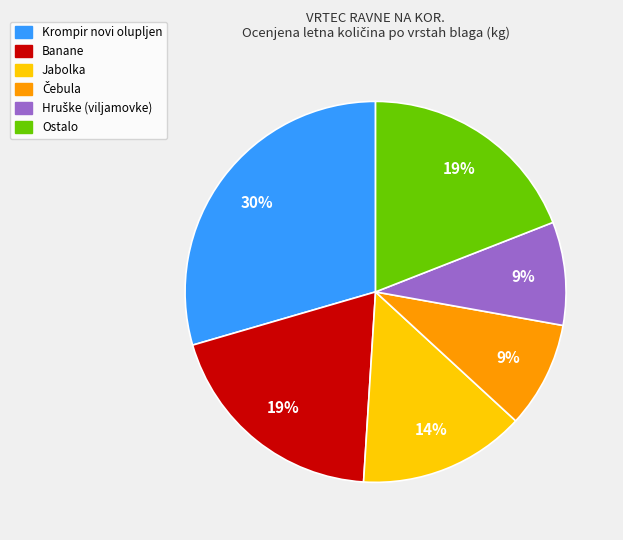

Is there any slice that represents more than half of the pie?

No